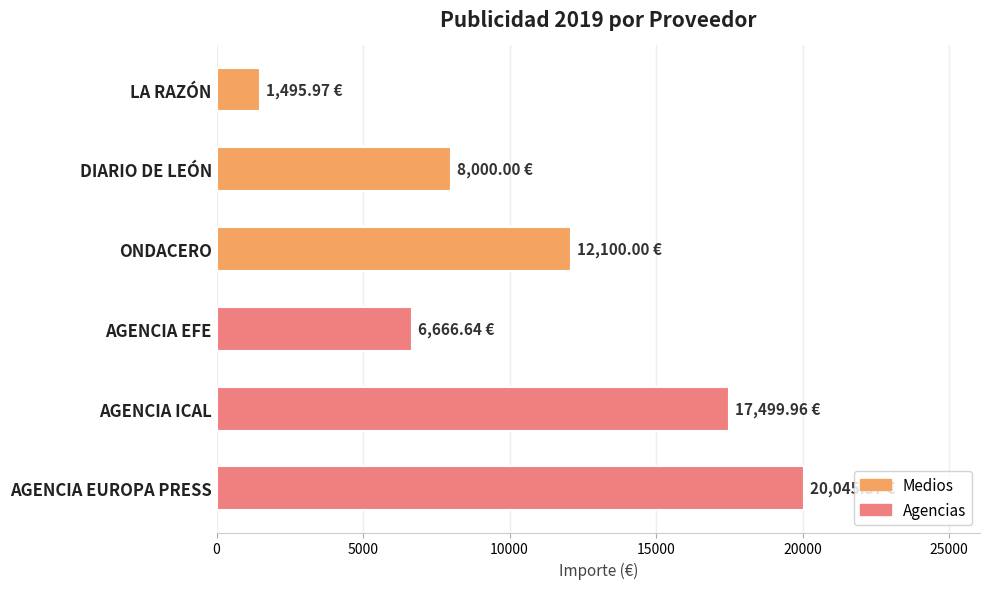

List the labels in order of value, largest first.

AGENCIA EUROPA PRESS, AGENCIA ICAL, ONDACERO, DIARIO DE LEÓN, AGENCIA EFE, LA RAZÓN